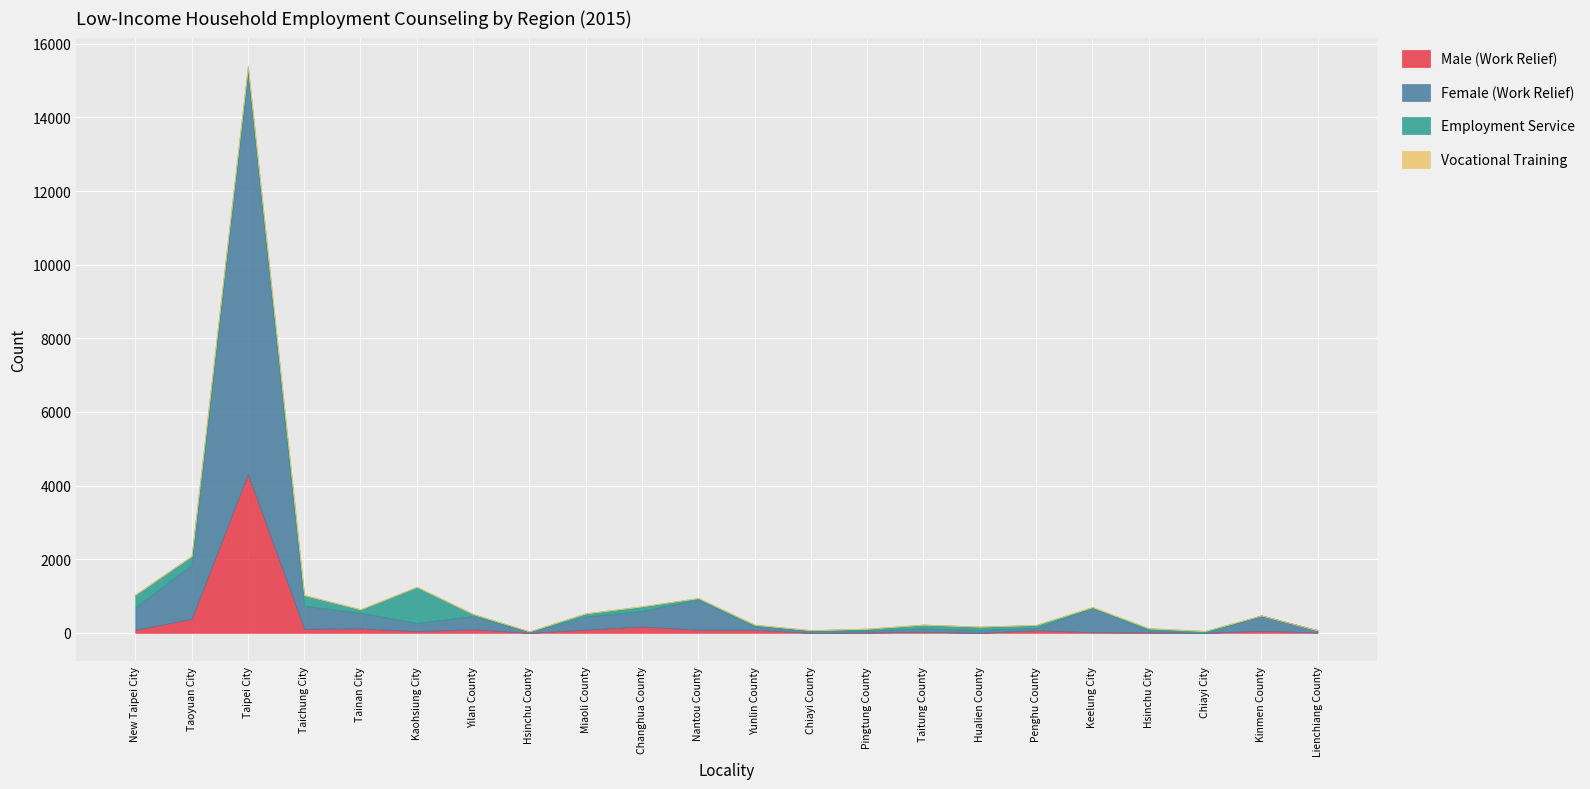

At which label does Employment Service first exceed 86?

New Taipei City